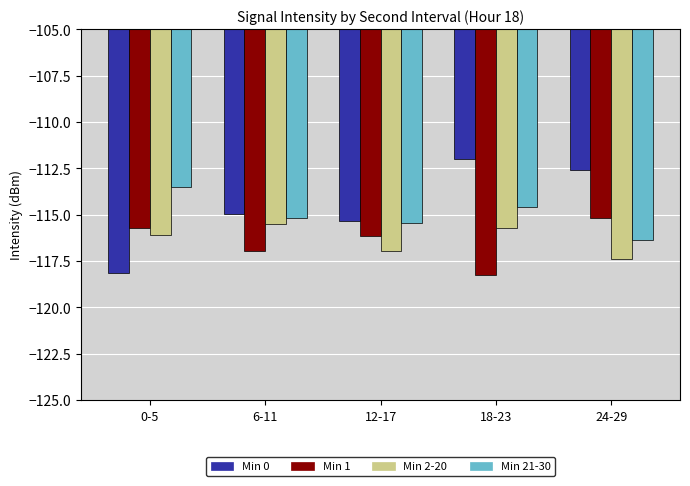

What is the spread (max minus min) of values at 24-29?

4.8